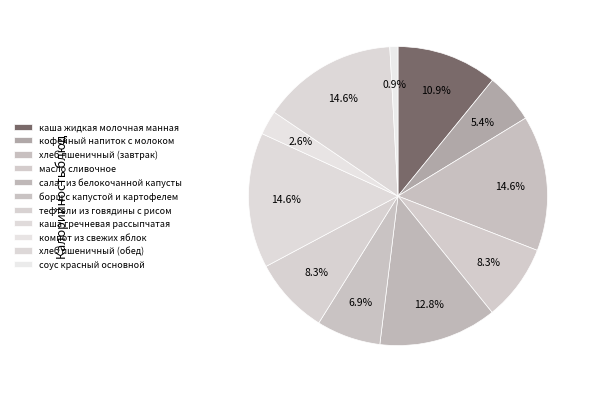

How many segments does this pie chart have?

11